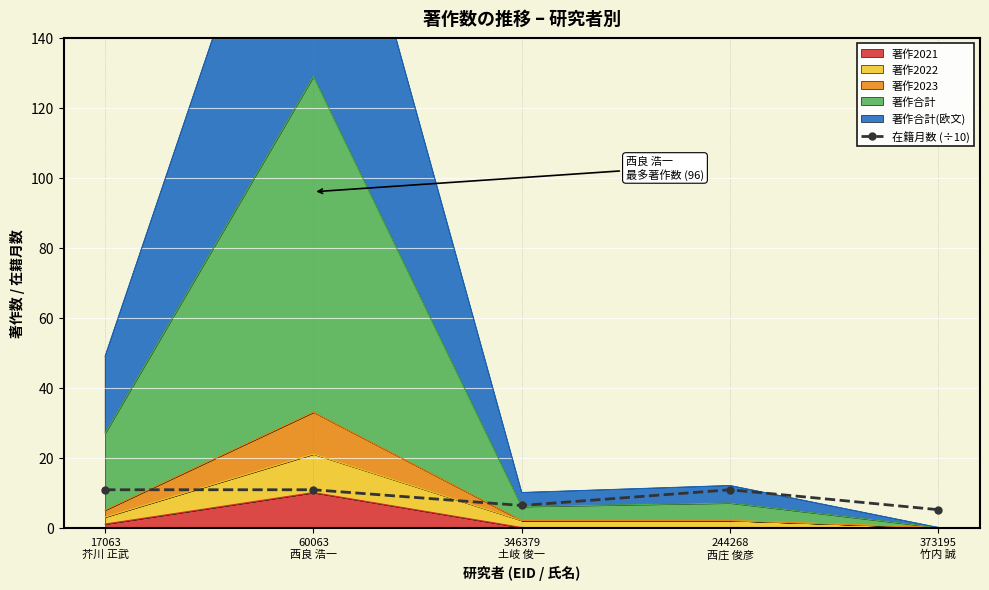

List the labels in order of value, largest first.

17063
芥川 正武, 60063
西良 浩一, 244268
西庄 俊彦, 346379
土岐 俊一, 373195
竹内 誠